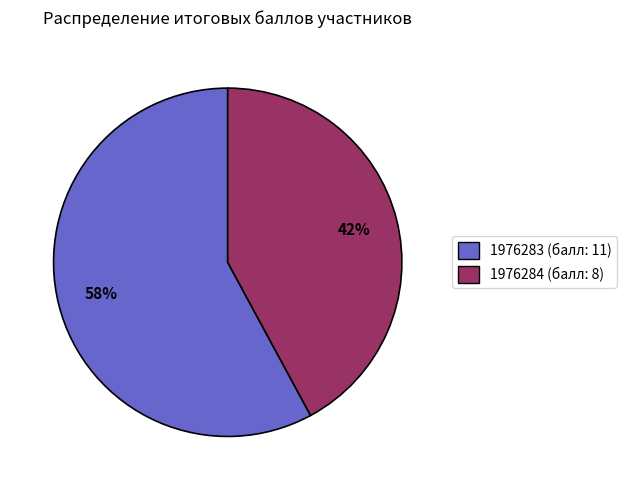

How many segments does this pie chart have?

2